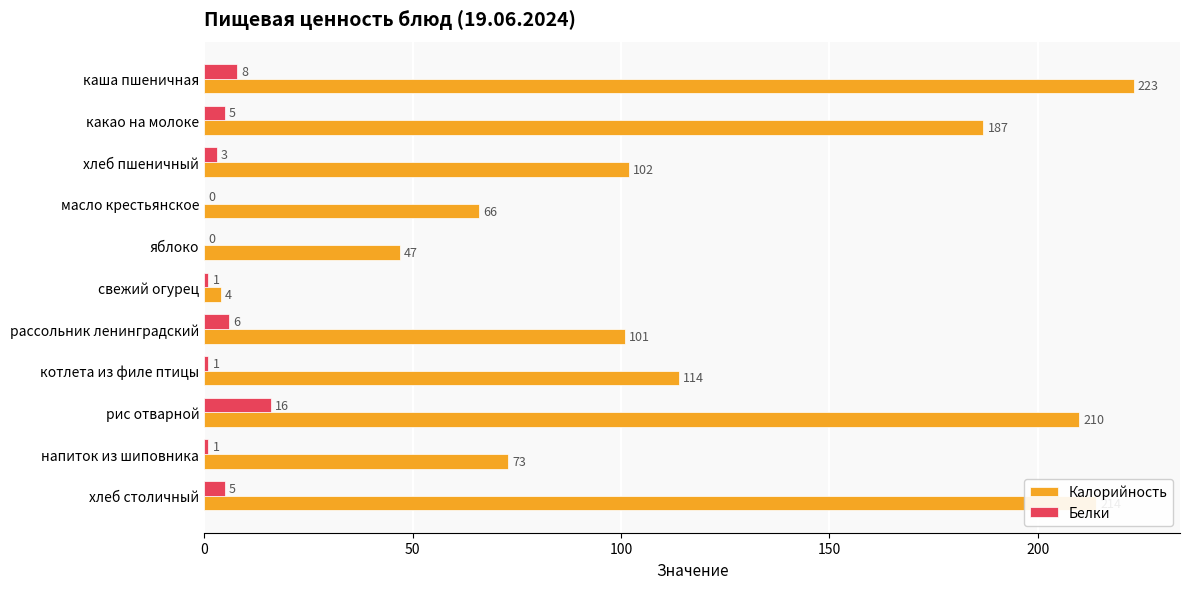

Is the value of Белки at рассольник ленинградский greater than the value of Калорийность at яблоко?

No